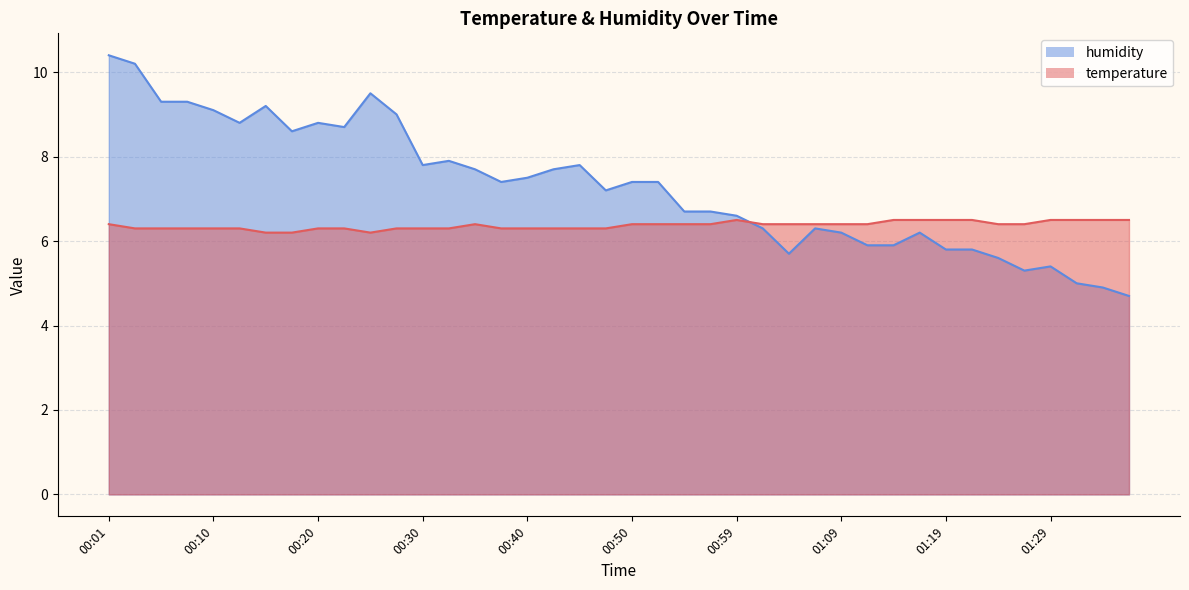

How many times do temperature and humidity cross each other?

1